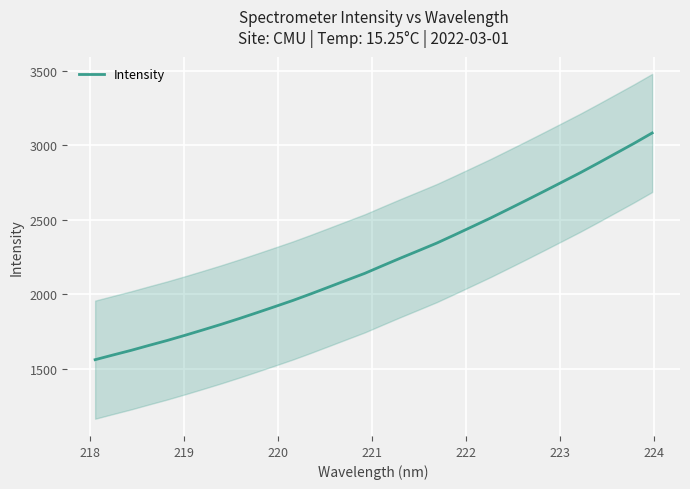

How many data points are above 2192?

16